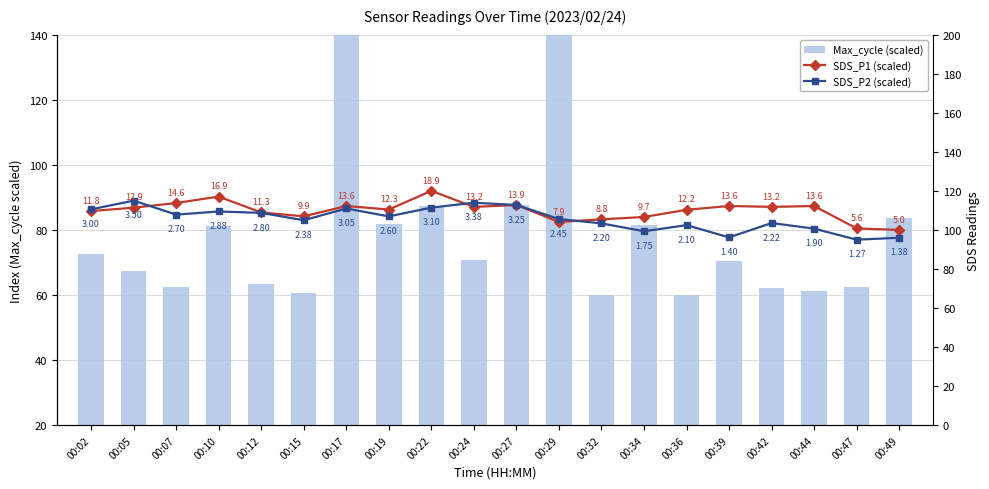

What is the average value of the Max_cycle (scaled) series?

81.5